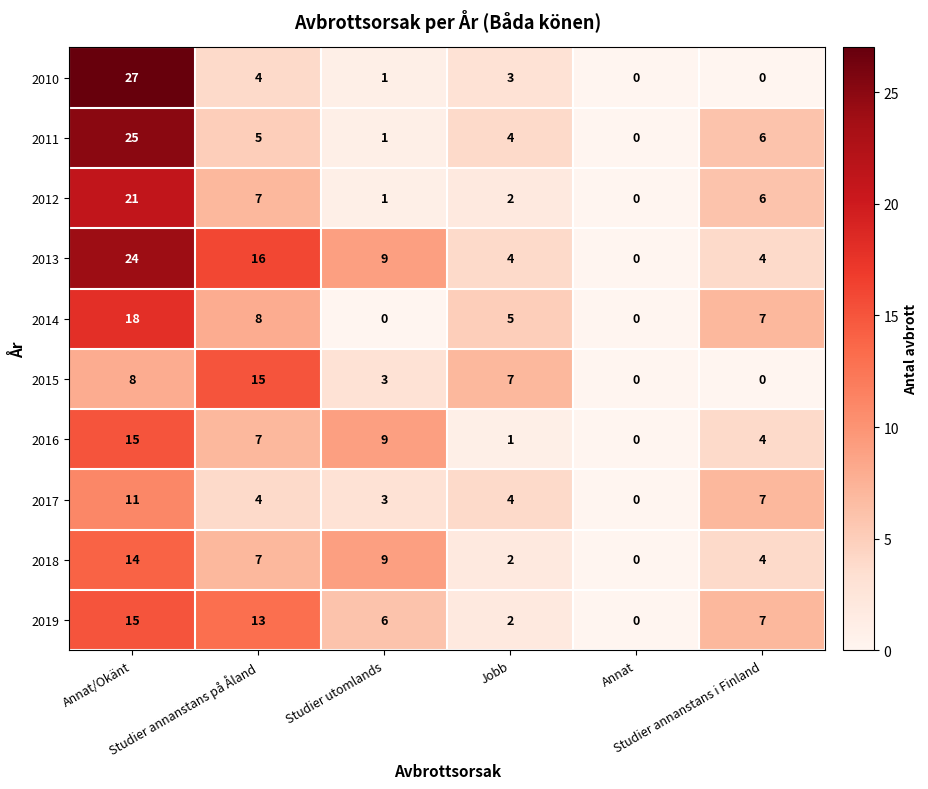

Which series has the largest total across all categories?

2013